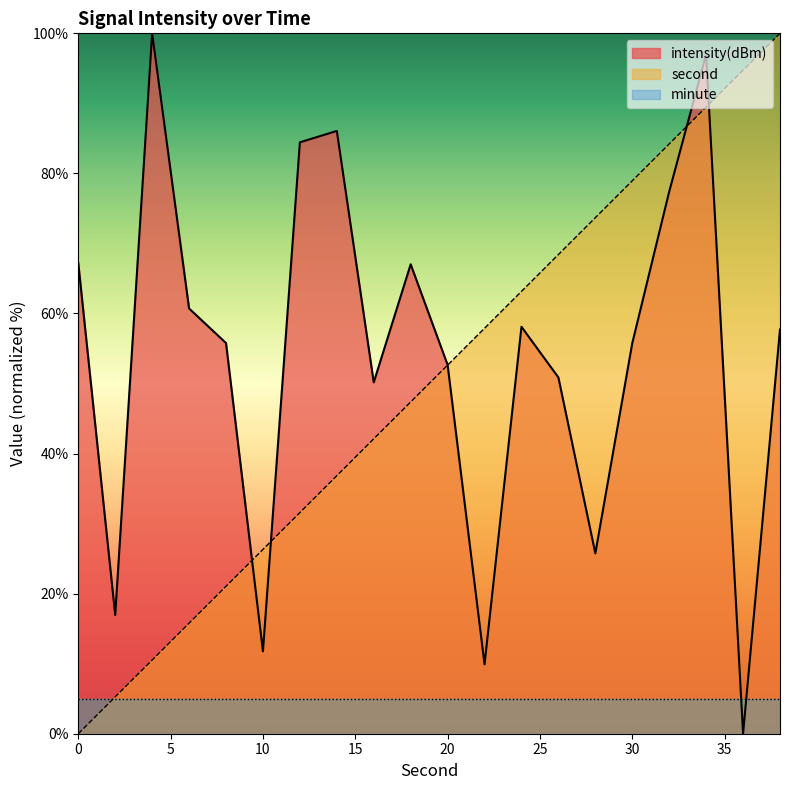

What value does the intensity(dBm) series have at 22?

9.9